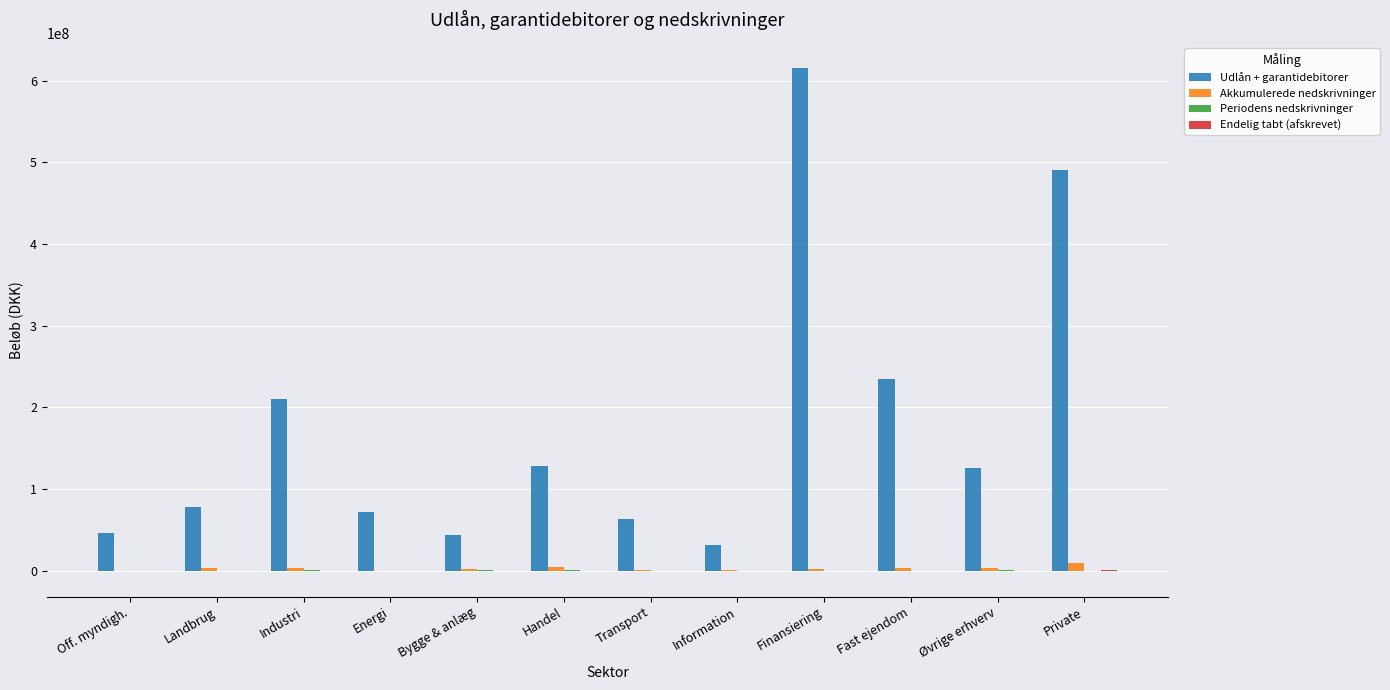

What is the sum of all Akkumulerede nedskrivninger values?

35457840